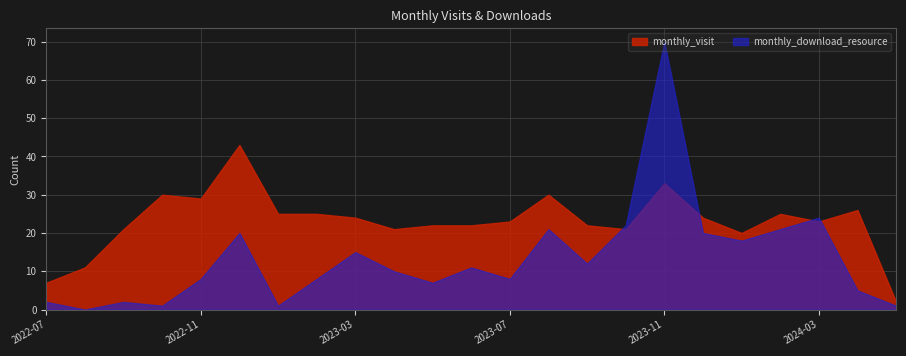

What is the label of the 20th point from the right?

2022-10